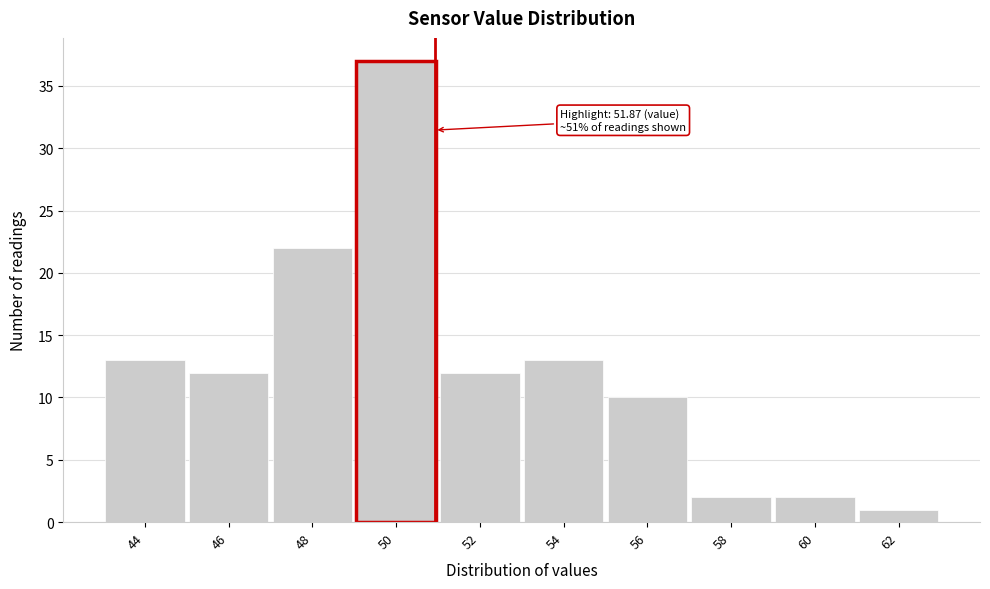

Reading right to left, what are all the values shown in this chart?

1	2	2	10	13	12	37	22	12	13